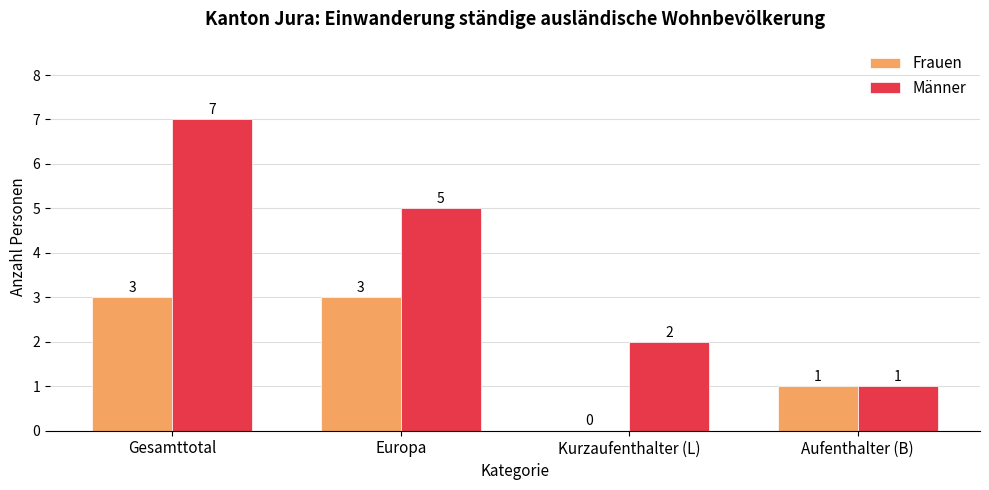

Which series has the largest total across all categories?

Männer